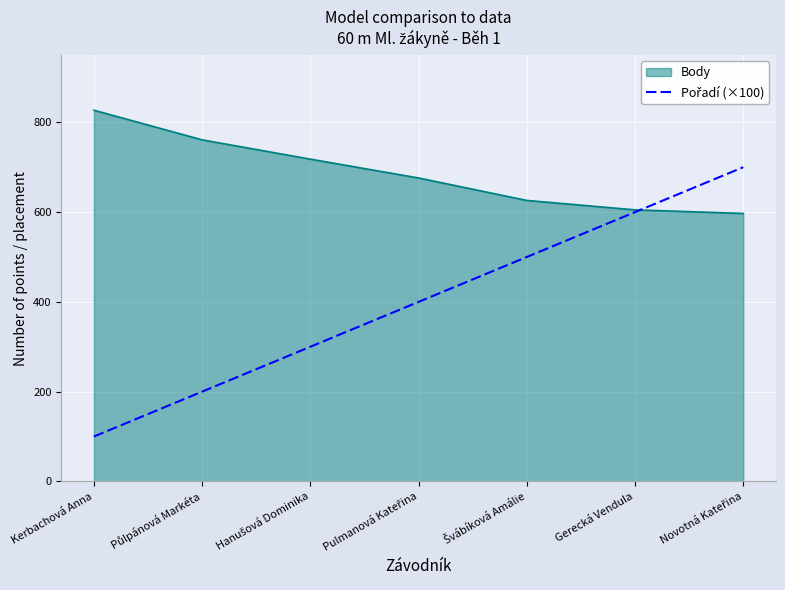

What is the maximum value for Body?

827